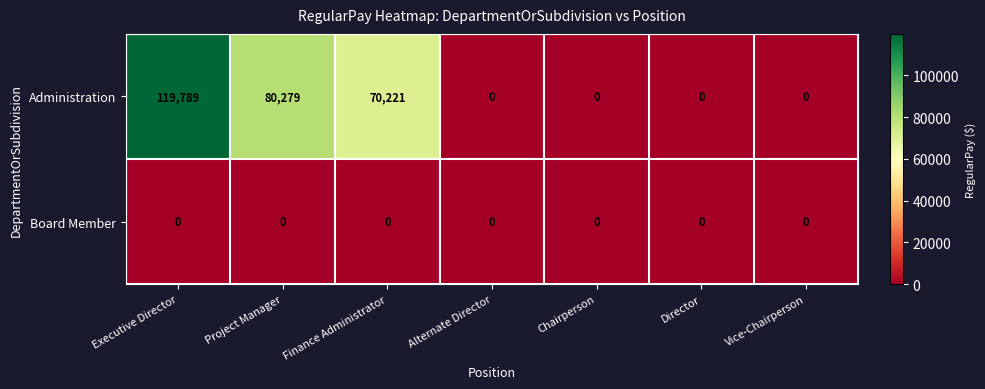

Where is Administration nearest to the value 59894?

Finance Administrator